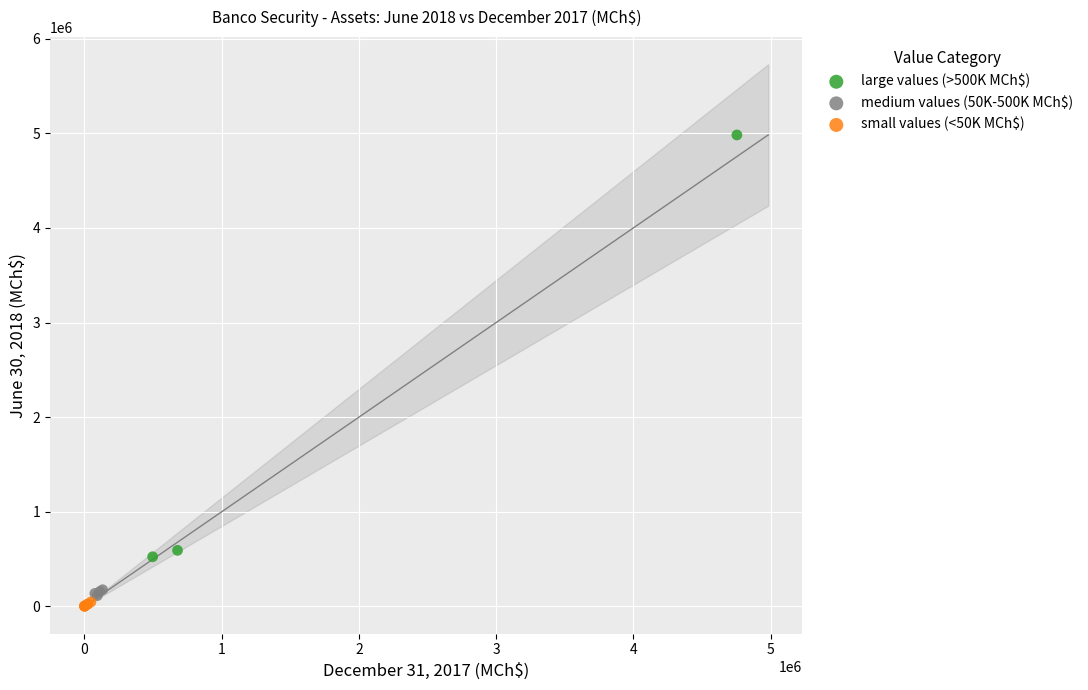

Which series has the widest spread of Y values?

large values (>500K MCh$)